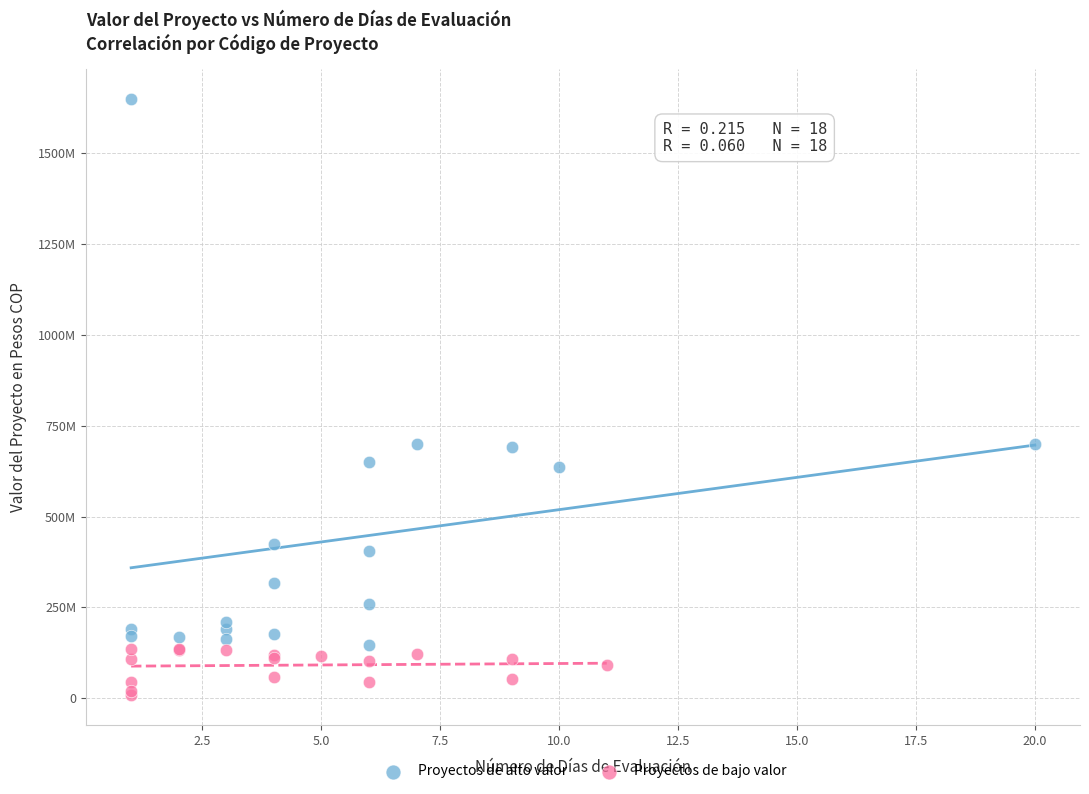

What are all the series names shown in the legend?

Proyectos de alto valor, Proyectos de bajo valor